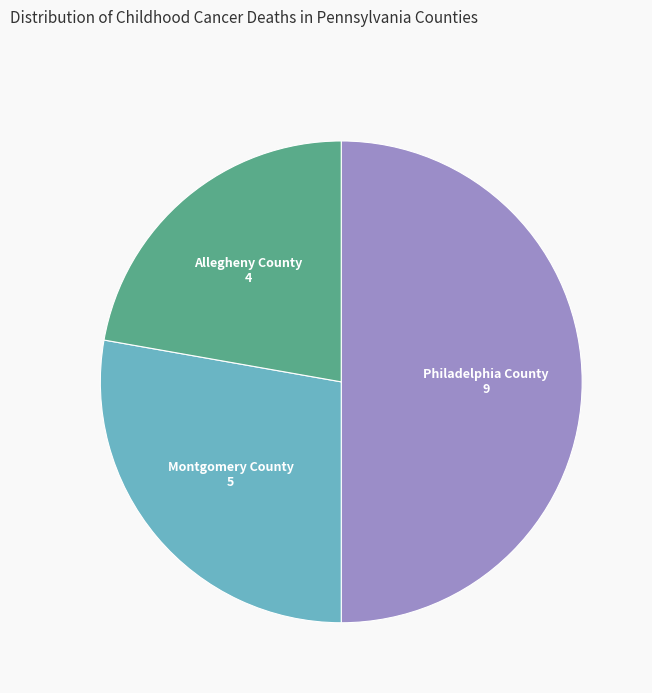

Does Allegheny County account for over 50% of the chart?

No